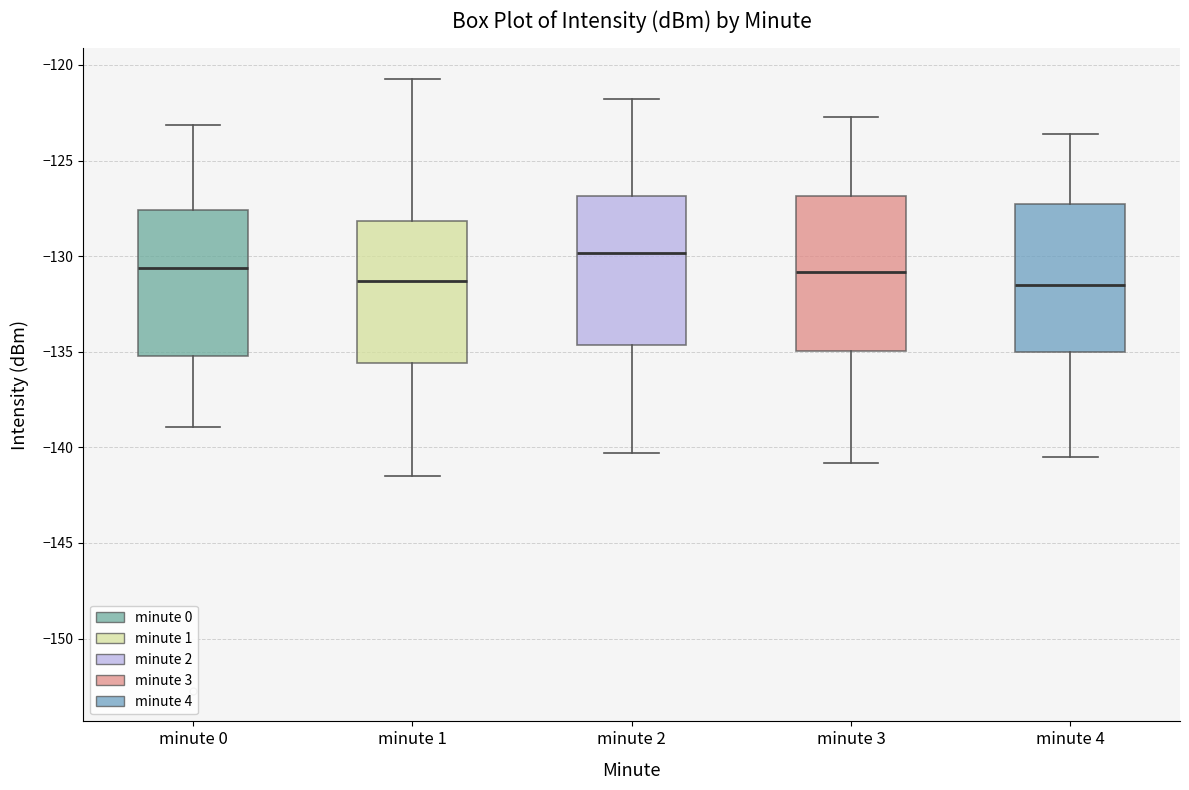

Where is the lower edge of the box for minute 1 on the y-axis? The values are not printed on the chart, so give them approximately, as read against the axis.

-135.5